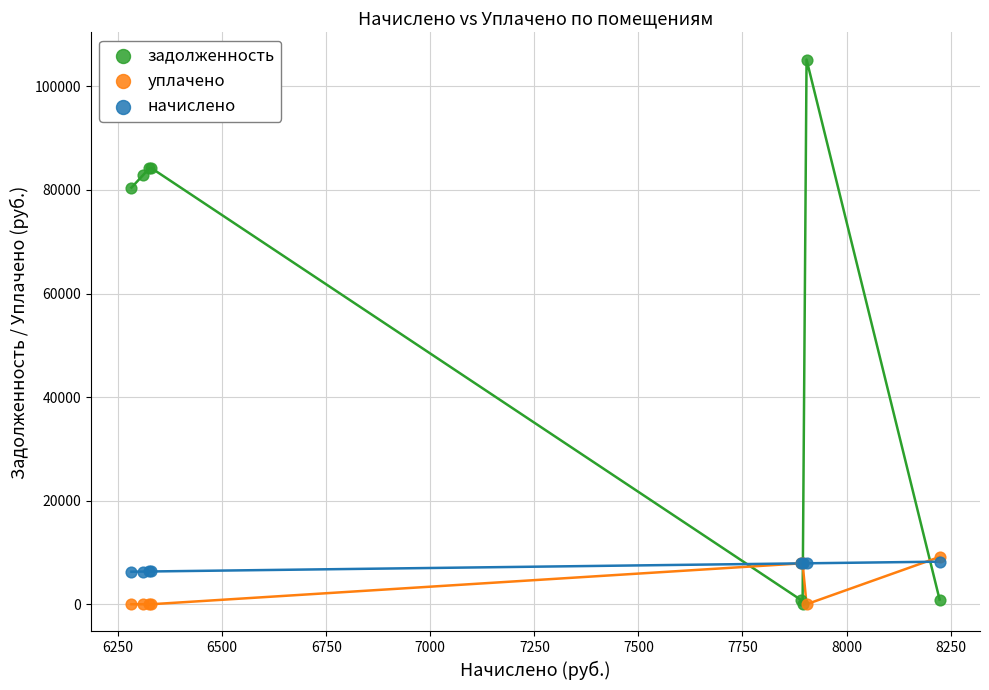

Across all series, what Y value is closest to 52591?

80447.6